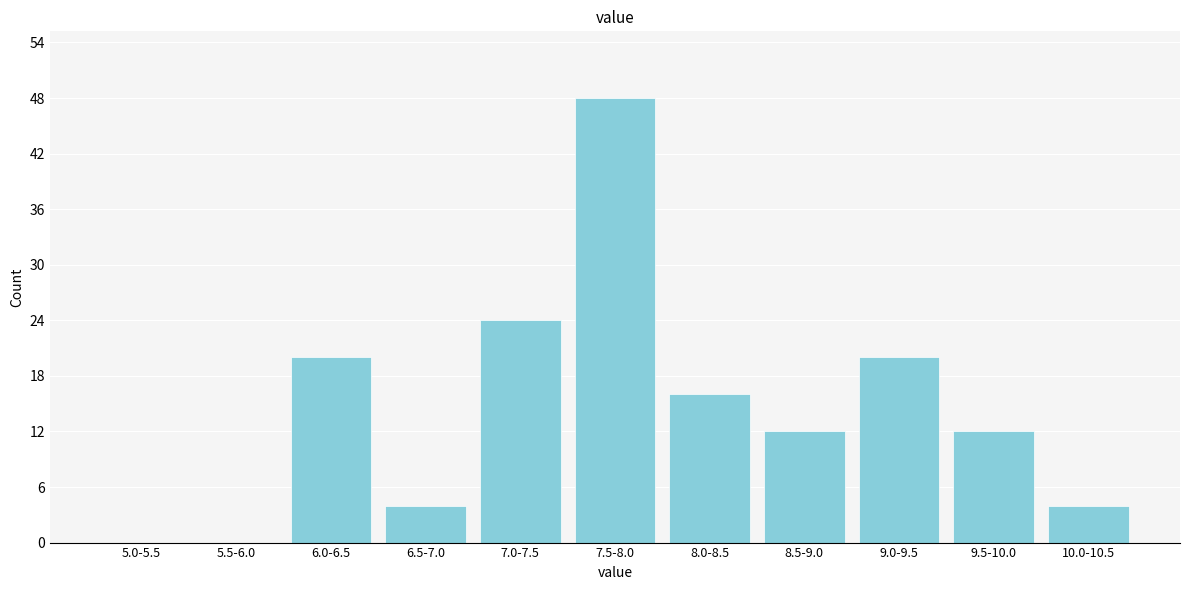

Reading left to right, what are all the values shown in this chart?

5.0-5.5=0	5.5-6.0=0	6.0-6.5=20	6.5-7.0=4	7.0-7.5=24	7.5-8.0=48	8.0-8.5=16	8.5-9.0=12	9.0-9.5=20	9.5-10.0=12	10.0-10.5=4